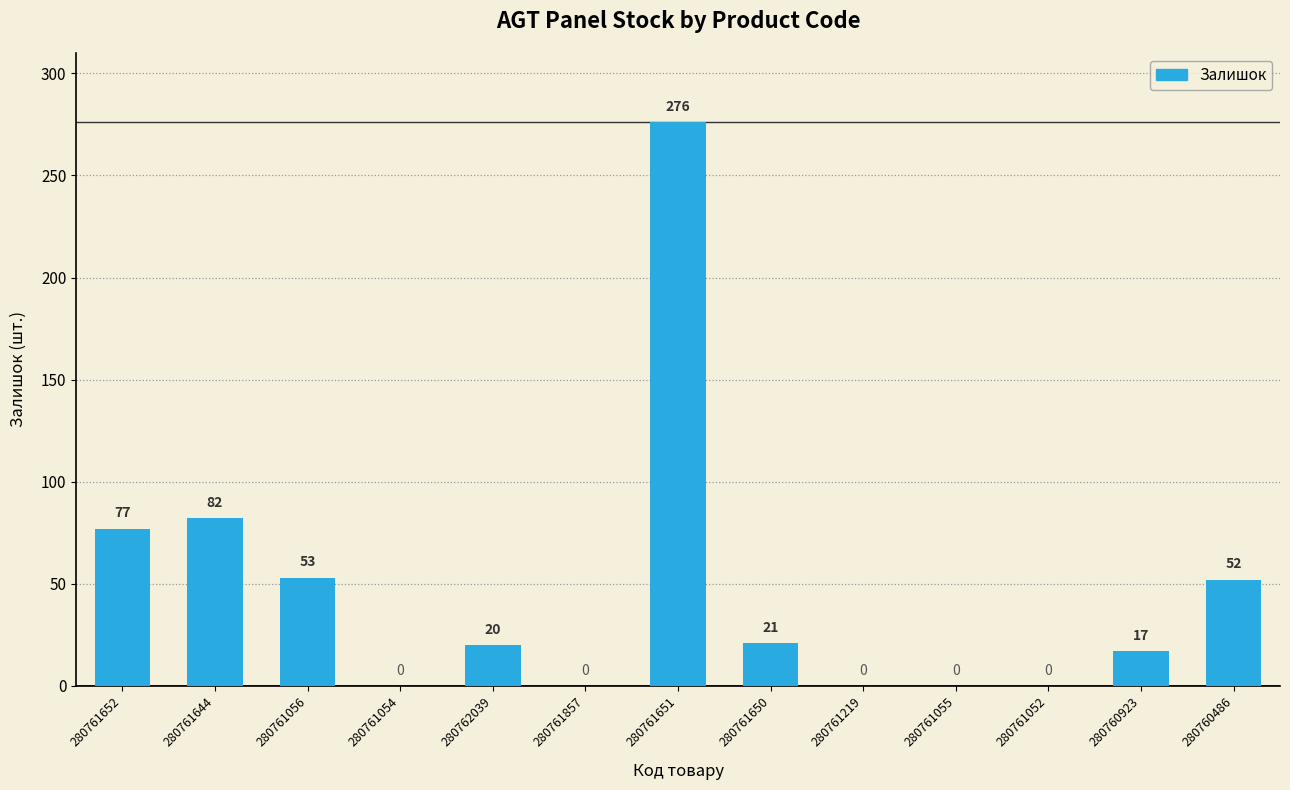

Are the bars horizontal?

No